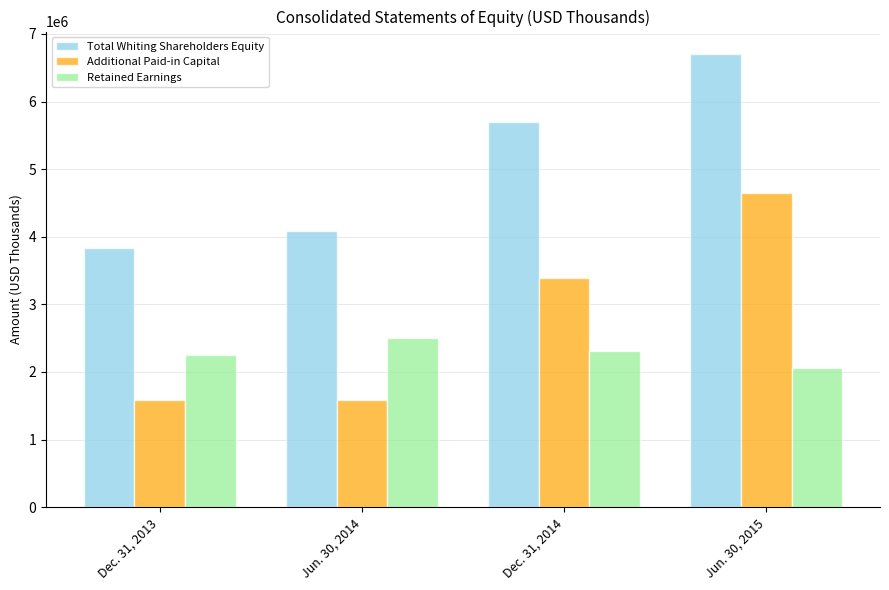

What is the label of the 3rd bar from the left?

Dec. 31, 2014